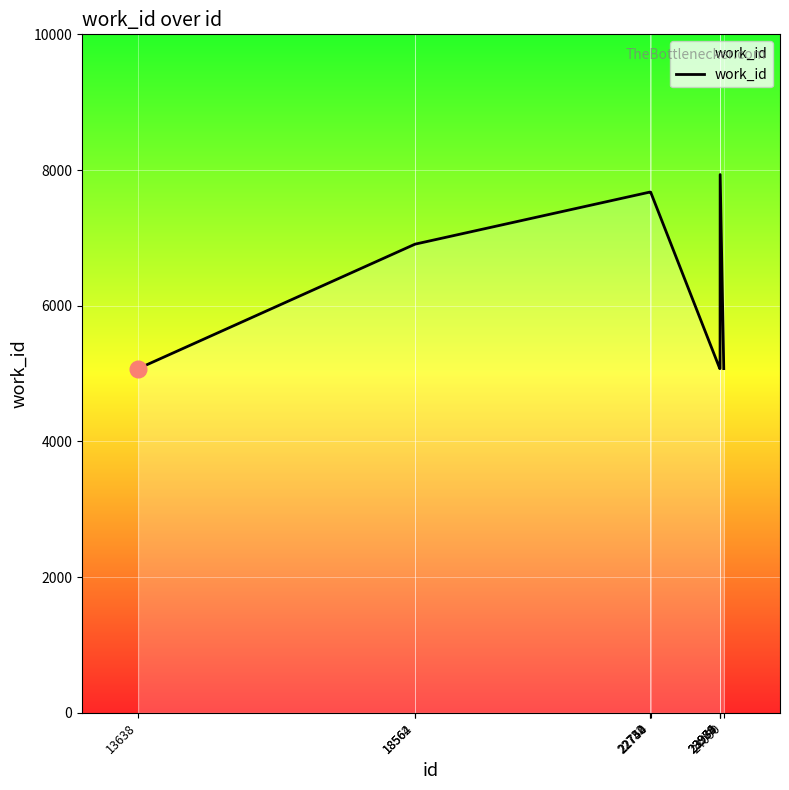

What is the maximum value shown in the chart?

7933